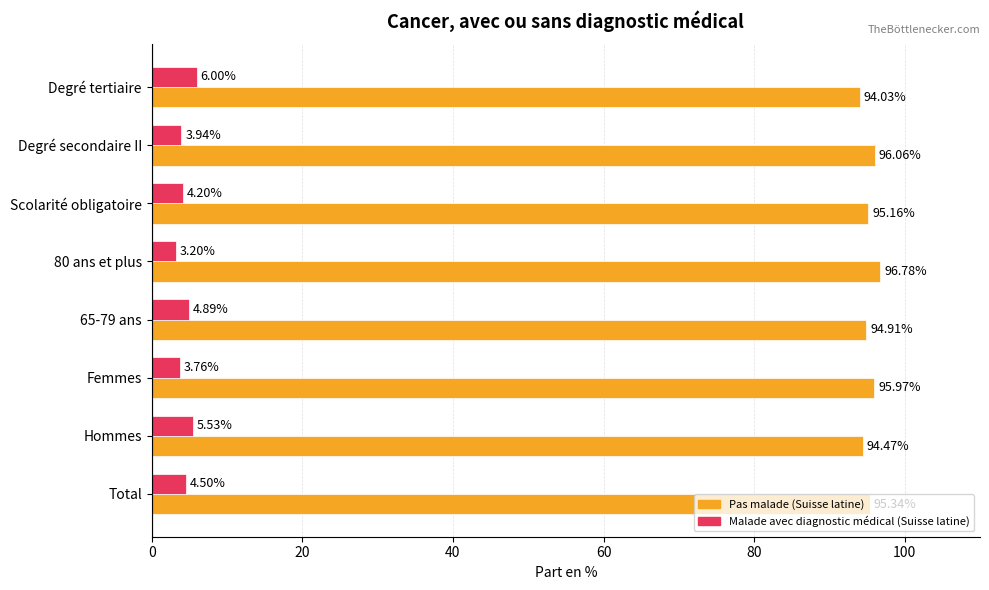

Count the number of data series in this chart.

2